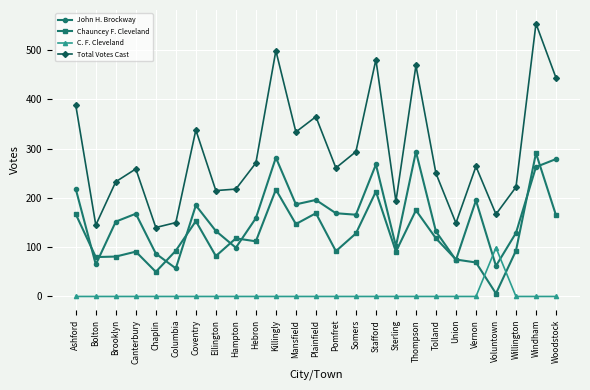

The value of Chauncey F. Cleveland at Ellington is 116. True or false?

False